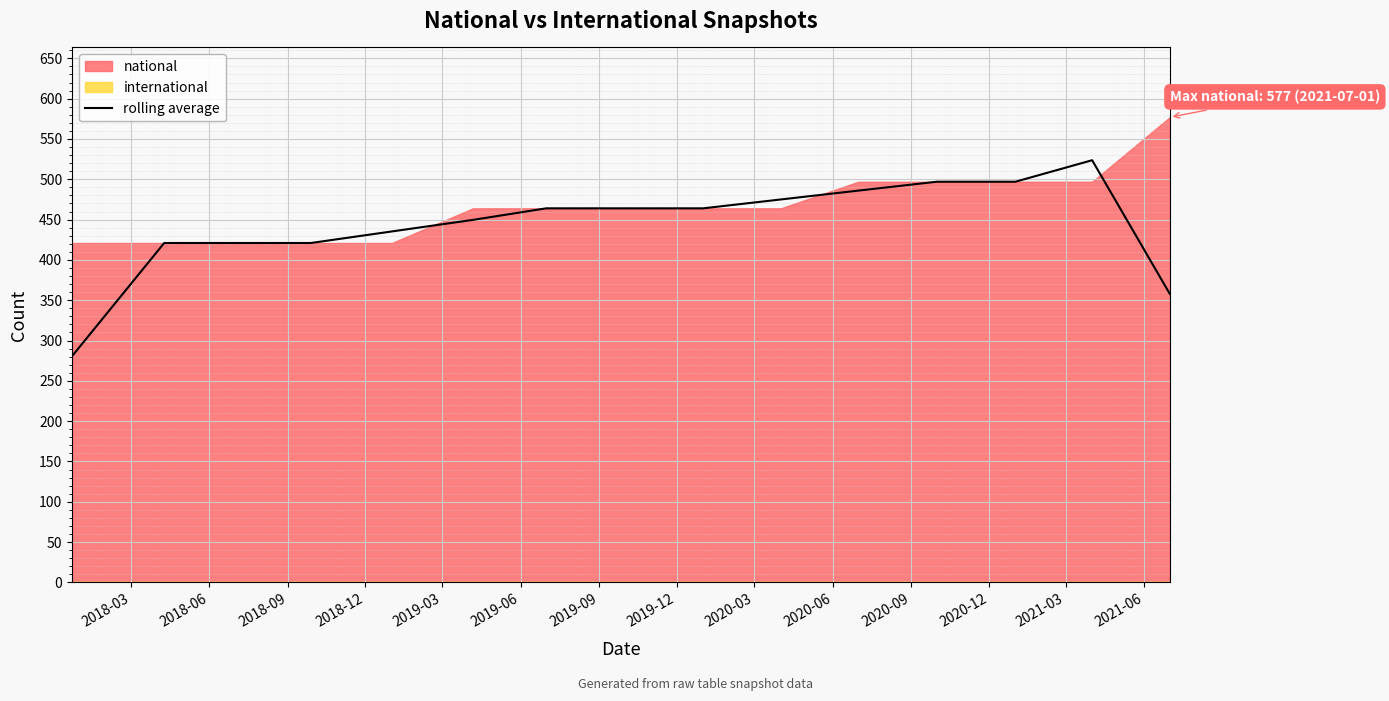

What is the highest value of the rolling average series?

523.7